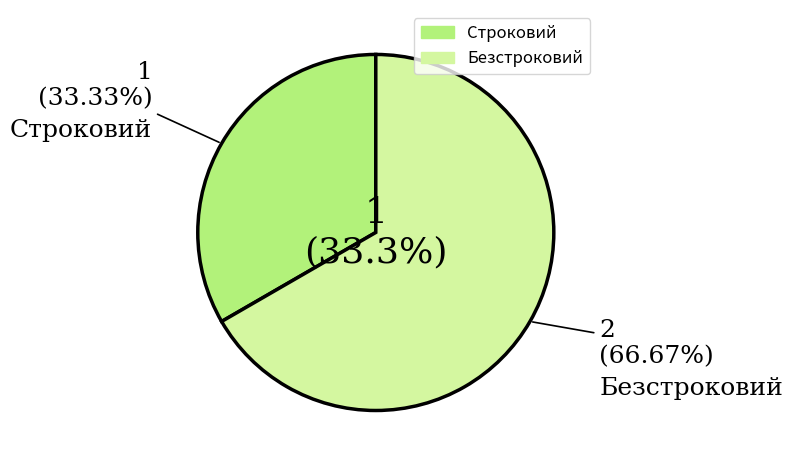

To the nearest percent, what portion does Безстроковий represent?

67%